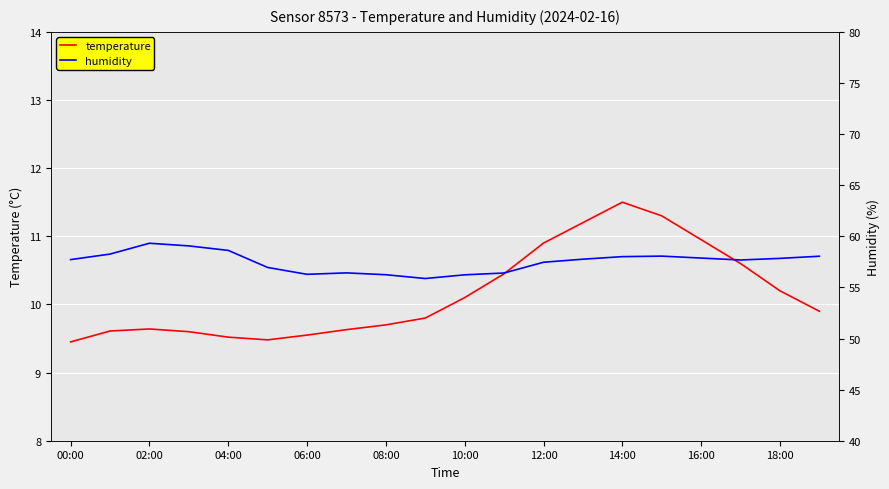

Which series has the widest spread of values?

humidity